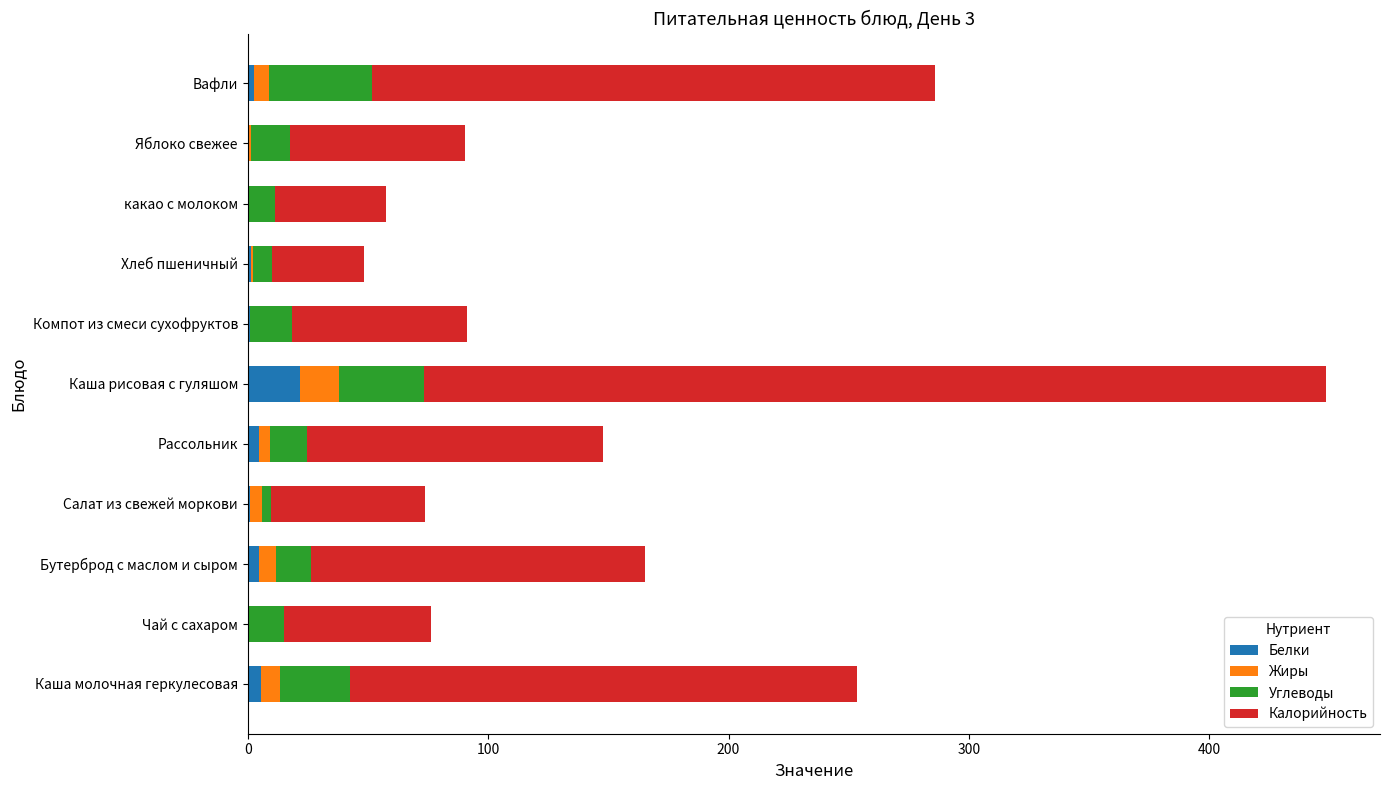

What is the sum of all Белки values?

43.6